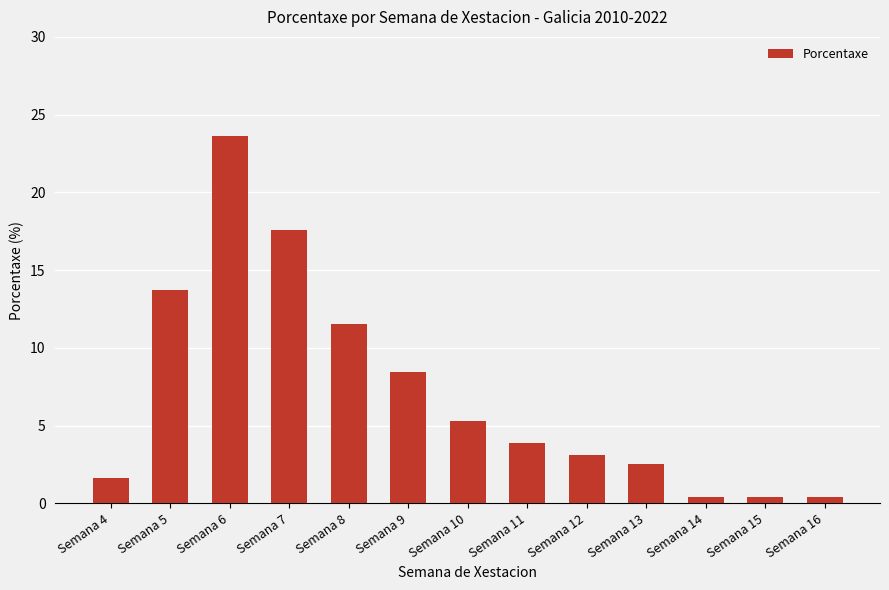

True or false: the data shows 5.3 at Semana 10.

True